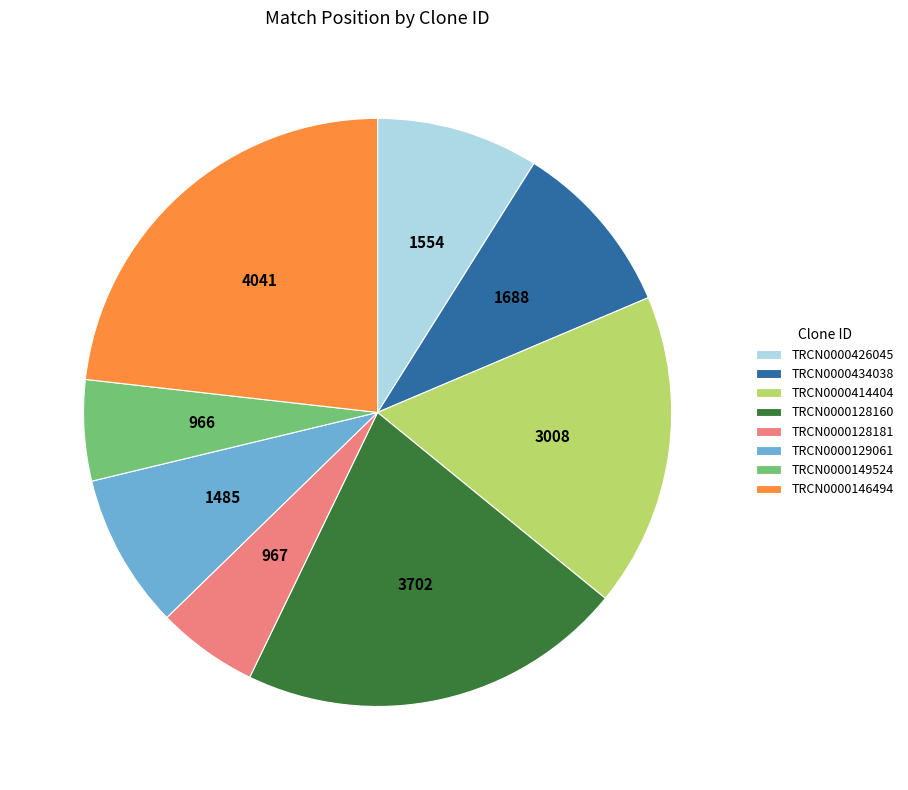

Is it true that TRCN0000149524 is 15% of the pie?

False